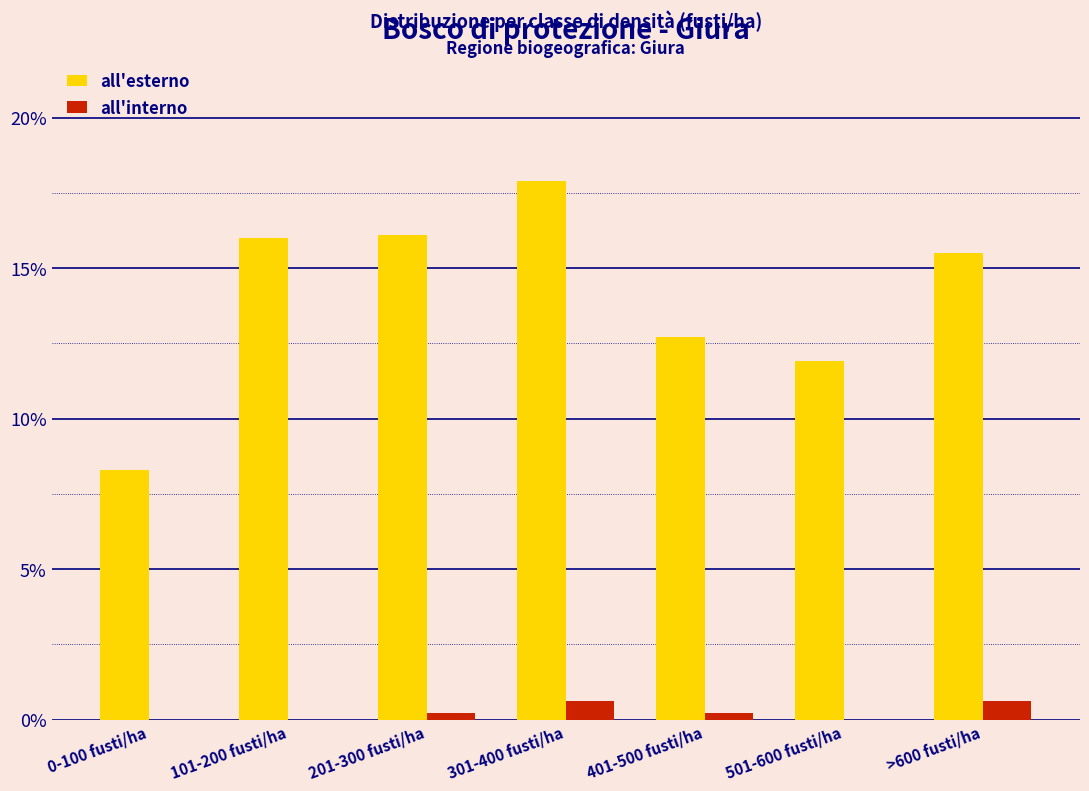

Reading right to left, extract all data points from this chart.

all'esterno: >600 fusti/ha=15.5	501-600 fusti/ha=11.9	401-500 fusti/ha=12.7	301-400 fusti/ha=17.9	201-300 fusti/ha=16.1	101-200 fusti/ha=16.0	0-100 fusti/ha=8.3
all'interno: >600 fusti/ha=0.6	501-600 fusti/ha=0.0	401-500 fusti/ha=0.2	301-400 fusti/ha=0.6	201-300 fusti/ha=0.2	101-200 fusti/ha=0.0	0-100 fusti/ha=0.0